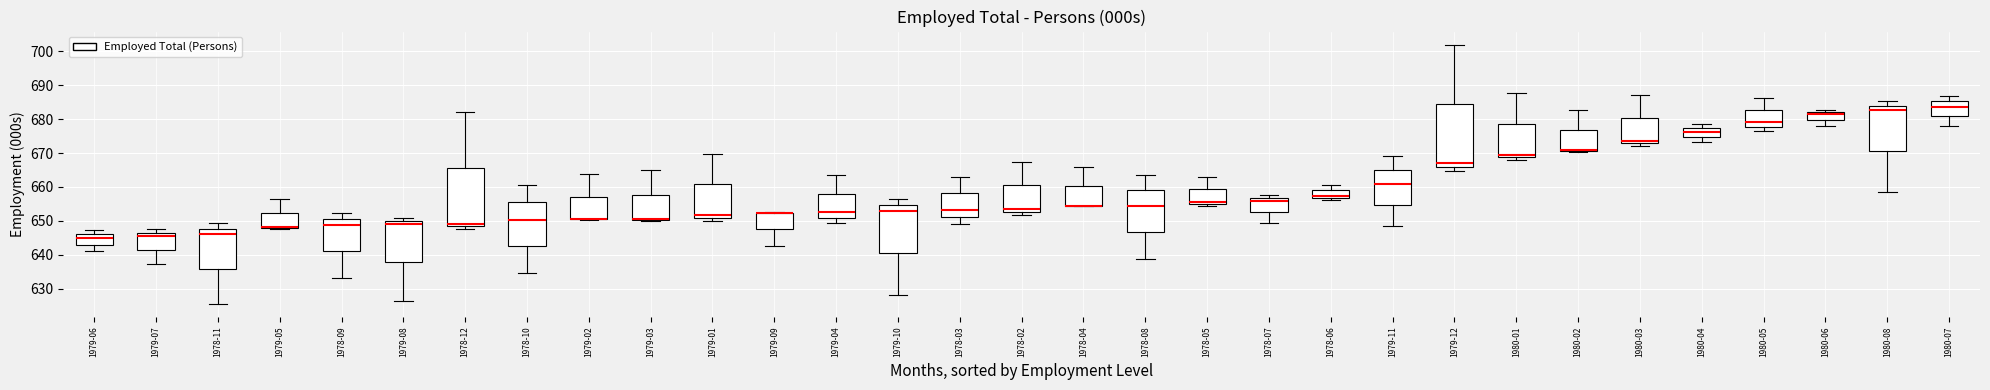

Reading left to right, read every box against the y-axis: the position of its median line, the range the box covers, and the ends of its whiskers. The values are not printed on the chart, so give them approximately, as read against the axis.

1979-06: median 645, box 643 to 646, whiskers 641 to 647
1979-07: median 645, box 641 to 646, whiskers 637 to 647
1978-11: median 646, box 636 to 648, whiskers 625 to 649
1979-05: median 648 (drawn on the box's lower edge), box 648 to 652, whiskers 648 to 656
1978-09: median 649, box 641 to 651, whiskers 633 to 652
1979-08: median 649, box 638 to 650, whiskers 626 to 651
1978-12: median 649, box 648 to 666, whiskers 648 (just below the box's lower edge) to 682
1978-10: median 650, box 642 to 655, whiskers 635 to 661
1979-02: median 651 (drawn on the box's lower edge), box 650 to 657, whiskers 650 to 664
1979-03: median 651 (drawn on the box's lower edge), box 650 to 658, whiskers 650 to 665
1979-01: median 652, box 651 to 661, whiskers 650 to 670
1979-09: median 652 (drawn on the box's upper edge), box 647 to 652, whiskers 643 to 653
1979-04: median 652, box 651 to 658, whiskers 649 to 664
1979-10: median 653, box 641 to 655, whiskers 628 to 656
1978-03: median 653, box 651 to 658, whiskers 649 to 663
1978-02: median 654, box 653 to 660, whiskers 652 to 667
1978-04: median 654 (drawn on the box's lower edge), box 654 to 660, whiskers 654 to 666
1978-08: median 655, box 647 to 659, whiskers 639 to 664
1978-05: median 656, box 655 to 659, whiskers 654 to 663
1978-07: median 656, box 653 to 657, whiskers 649 to 658
1978-06: median 657 (just above the box's lower edge), box 657 to 659, whiskers 656 to 661
1979-11: median 661, box 655 to 665, whiskers 648 to 669
1979-12: median 667, box 666 to 684, whiskers 665 to 702
1980-01: median 670, box 669 to 679, whiskers 668 to 688
1980-02: median 671 (drawn on the box's lower edge), box 671 to 677, whiskers 670 to 683
1980-03: median 674, box 673 to 680, whiskers 672 to 687
1980-04: median 676, box 675 to 677, whiskers 673 to 679
1980-05: median 679, box 678 to 683, whiskers 677 to 686
1980-06: median 682 (just below the box's upper edge), box 680 to 682, whiskers 678 to 683
1980-08: median 683, box 671 to 684, whiskers 659 to 685
1980-07: median 684, box 681 to 685, whiskers 678 to 687